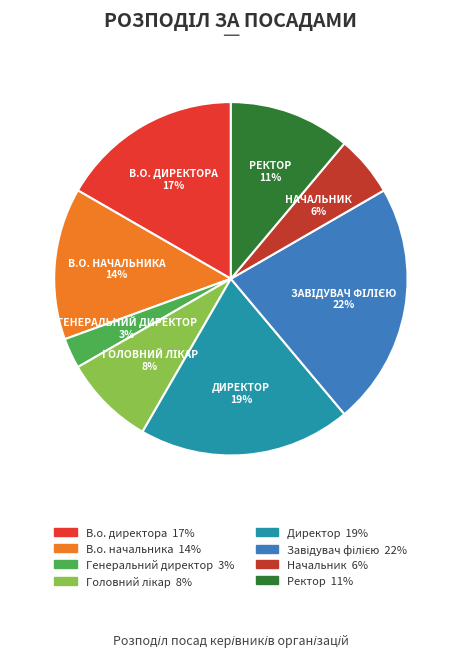

Is there any slice that represents more than half of the pie?

No